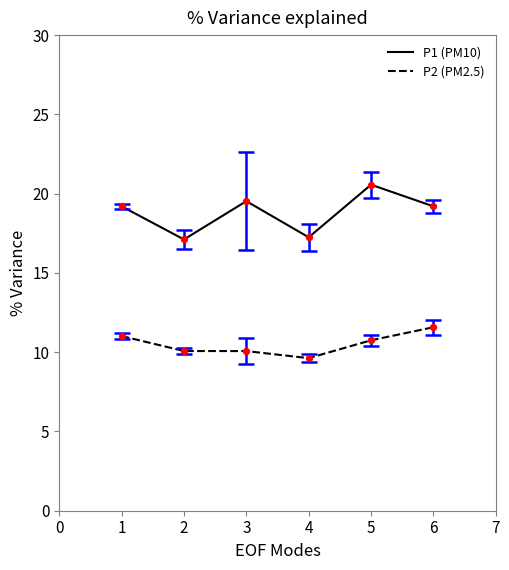

Between 4 and 6, which series saw the biggest shift?

P1 (PM10)